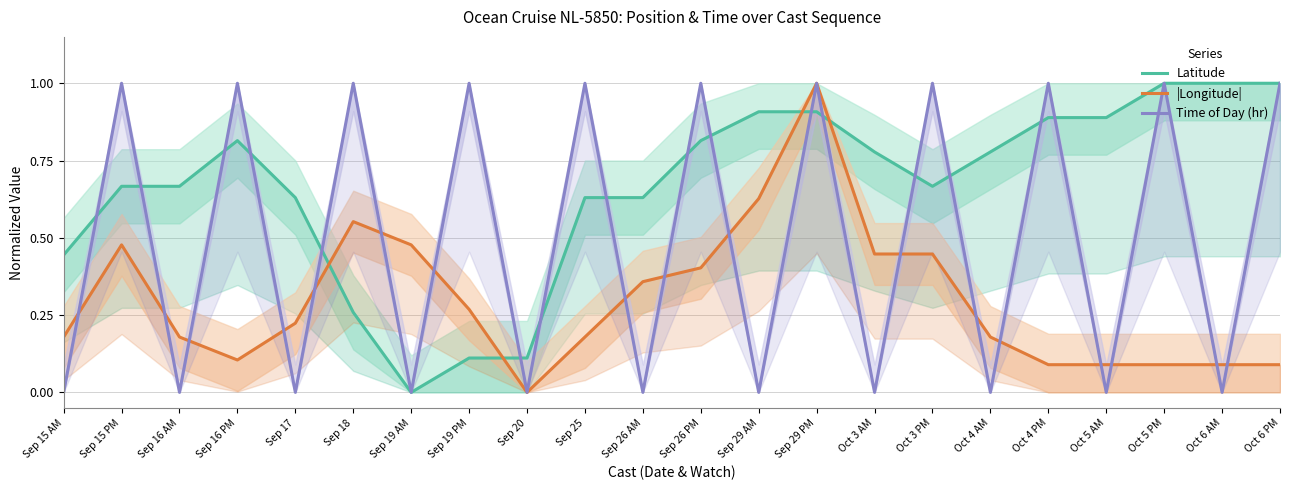

What are all the series names shown in the legend?

Latitude, |Longitude|, Time of Day (hr)